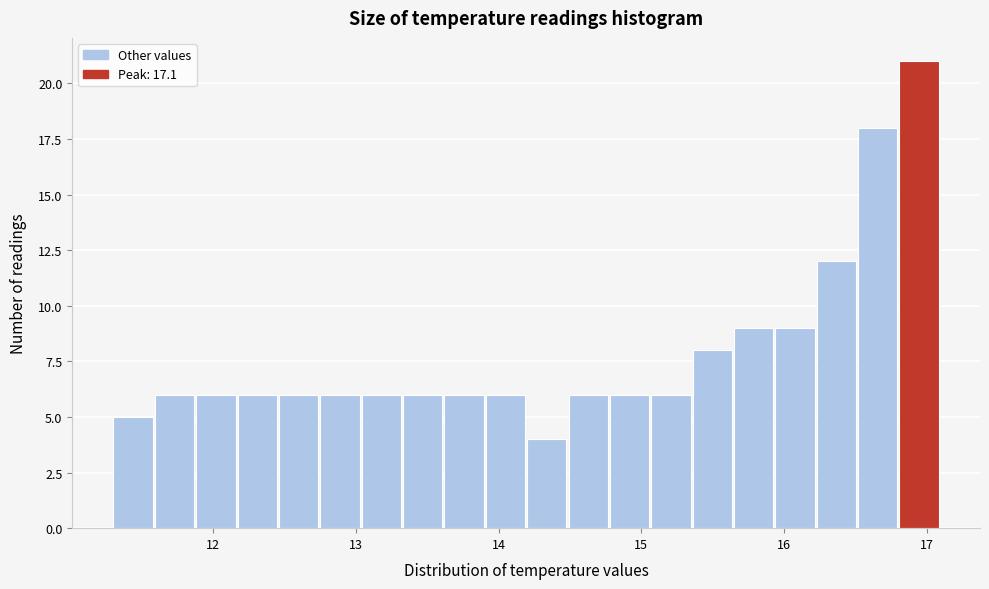

Read against the x-axis, roughly where is the centre of the tallest bar?

16.9